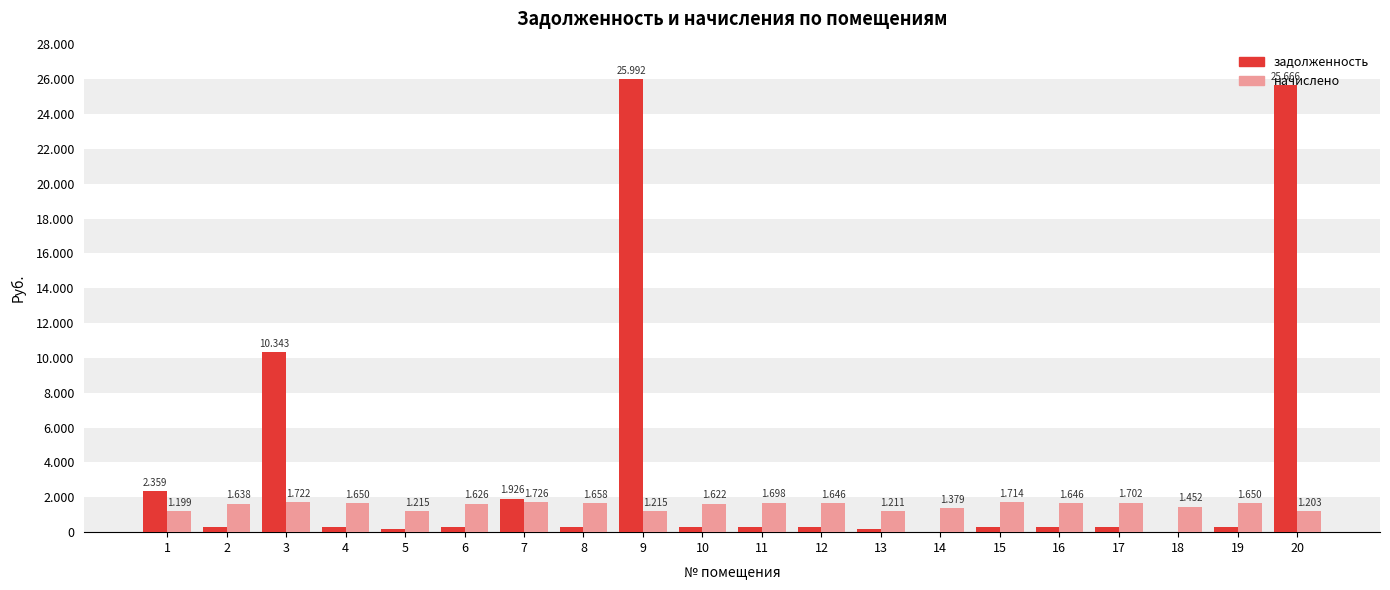

Are the bars horizontal?

No